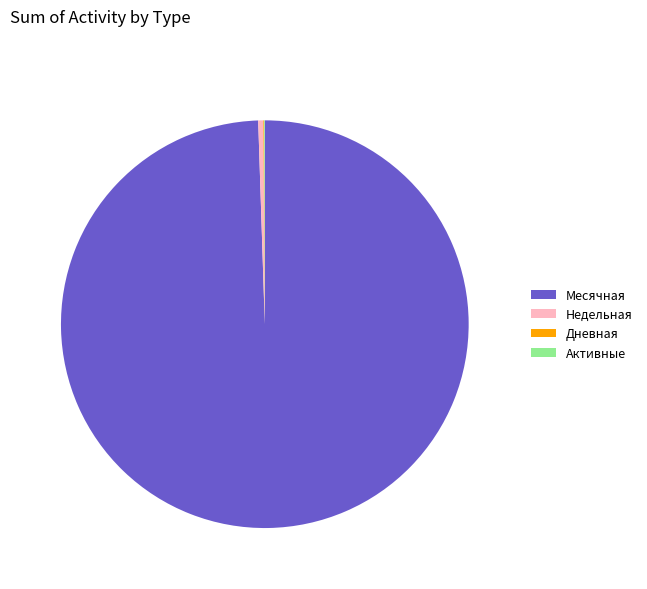

The Недельная slice represents 12% of the pie. True or false?

False